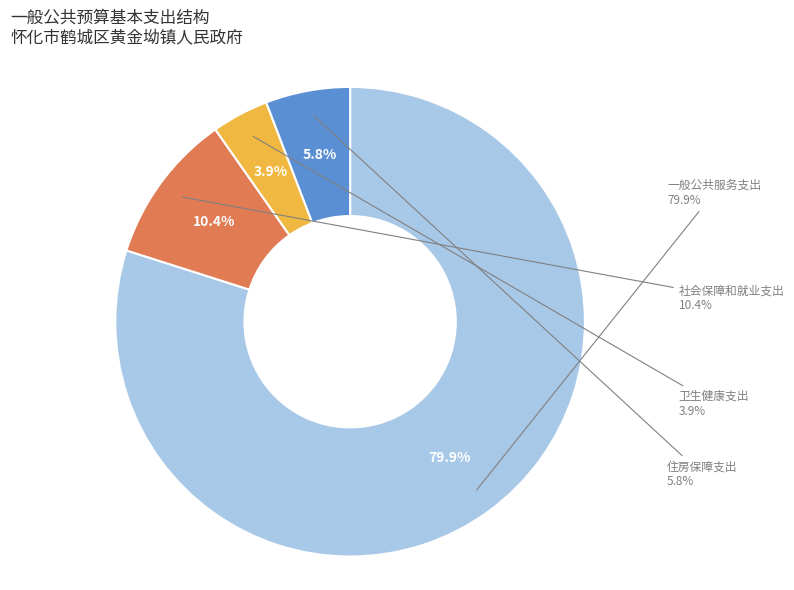

The 住房保障支出 slice represents 6% of the pie. True or false?

True